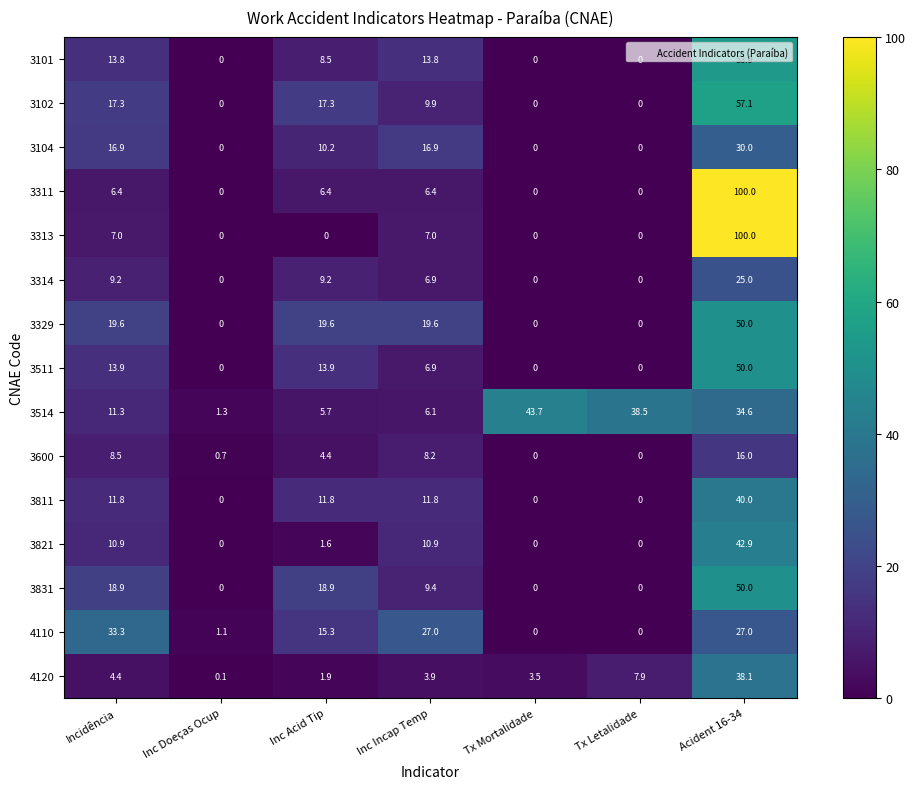

Where does the 3831 series first go above 9?

Incidência